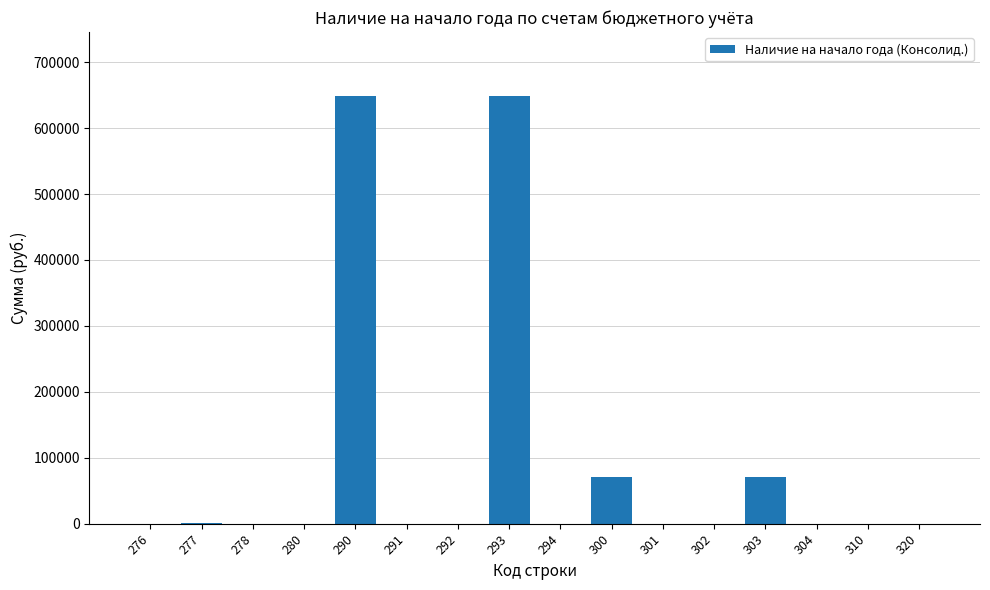

What is the sum of all values?

1440665.0